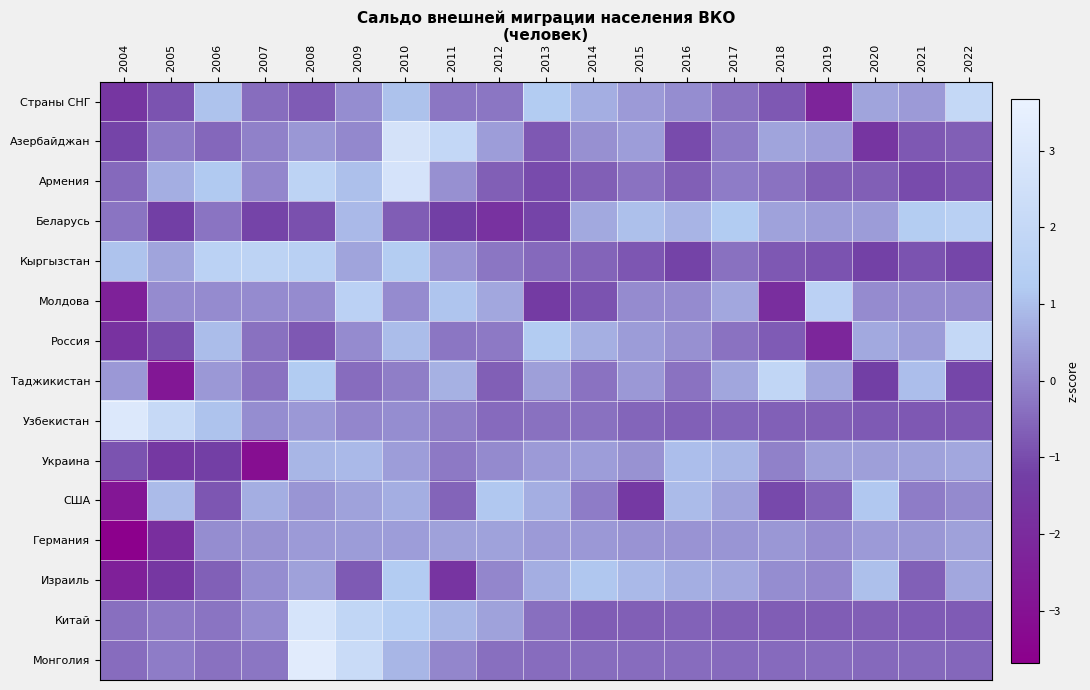

Reading left to right, what are all the values shown in this chart?

Страны СНГ: 2004=-1.6	2005=-0.9	2006=1.1	2007=-0.4	2008=-0.7	2009=0.1	2010=1.1	2011=-0.3	2012=-0.3	2013=1.2	2014=0.7	2015=0.4	2016=0.1	2017=-0.4	2018=-0.8	2019=-2.3	2020=0.5	2021=0.3	2022=2.0
Азербайджан: 2004=-1.1	2005=-0.2	2006=-0.5	2007=-0.1	2008=0.3	2009=0.1	2010=2.7	2011=2.0	2012=0.4	2013=-0.8	2014=0.2	2015=0.4	2016=-1.0	2017=-0.2	2018=0.5	2019=0.4	2020=-1.6	2021=-0.8	2022=-0.7
Армения: 2004=-0.5	2005=0.7	2006=1.2	2007=0.0	2008=1.7	2009=1.0	2010=2.7	2011=0.2	2012=-0.7	2013=-1.0	2014=-0.7	2015=-0.3	2016=-0.7	2017=-0.2	2018=-0.3	2019=-0.7	2020=-0.7	2021=-1.0	2022=-0.8
Беларусь: 2004=-0.3	2005=-1.2	2006=-0.3	2007=-1.1	2008=-0.9	2009=0.9	2010=-0.7	2011=-1.2	2012=-1.7	2013=-1.1	2014=0.6	2015=1.0	2016=0.8	2017=1.2	2018=0.5	2019=0.4	2020=0.4	2021=1.3	2022=1.5
Кыргызстан: 2004=1.1	2005=0.5	2006=1.6	2007=1.7	2008=1.5	2009=0.5	2010=1.3	2011=0.2	2012=-0.3	2013=-0.5	2014=-0.6	2015=-0.8	2016=-1.2	2017=-0.4	2018=-0.8	2019=-0.9	2020=-1.2	2021=-0.9	2022=-1.1
Молдова: 2004=-2.4	2005=0.1	2006=0.1	2007=0.1	2008=0.1	2009=1.6	2010=0.1	2011=1.1	2012=0.6	2013=-1.4	2014=-0.9	2015=0.1	2016=0.1	2017=0.6	2018=-1.9	2019=1.6	2020=0.1	2021=0.1	2022=0.1
Россия: 2004=-1.7	2005=-0.9	2006=1.0	2007=-0.4	2008=-0.8	2009=0.1	2010=1.0	2011=-0.3	2012=-0.2	2013=1.3	2014=0.7	2015=0.4	2016=0.2	2017=-0.3	2018=-0.7	2019=-2.2	2020=0.6	2021=0.4	2022=2.0
Таджикистан: 2004=0.3	2005=-2.8	2006=0.3	2007=-0.3	2008=1.2	2009=-0.4	2010=-0.1	2011=0.8	2012=-0.7	2013=0.4	2014=-0.3	2015=0.3	2016=-0.3	2017=0.5	2018=1.9	2019=0.5	2020=-1.2	2021=1.0	2022=-1.1
Узбекистан: 2004=3.0	2005=2.1	2006=1.1	2007=0.1	2008=0.3	2009=0.0	2010=0.1	2011=-0.1	2012=-0.5	2013=-0.3	2014=-0.4	2015=-0.6	2016=-0.6	2017=-0.6	2018=-0.6	2019=-0.7	2020=-0.8	2021=-0.8	2022=-0.8
Украина: 2004=-0.9	2005=-1.5	2006=-1.3	2007=-3.1	2008=0.8	2009=0.9	2010=0.4	2011=-0.2	2012=0.1	2013=0.4	2014=0.4	2015=0.2	2016=1.0	2017=0.8	2018=-0.1	2019=0.5	2020=0.5	2021=0.5	2022=0.6
США: 2004=-2.8	2005=0.9	2006=-0.8	2007=0.7	2008=0.3	2009=0.5	2010=0.7	2011=-0.6	2012=1.2	2013=0.7	2014=-0.2	2015=-1.5	2016=0.9	2017=0.5	2018=-1.0	2019=-0.6	2020=1.2	2021=-0.2	2022=0.1
Германия: 2004=-3.7	2005=-1.9	2006=0.1	2007=0.2	2008=0.4	2009=0.4	2010=0.4	2011=0.5	2012=0.5	2013=0.4	2014=0.3	2015=0.2	2016=0.2	2017=0.3	2018=0.3	2019=0.1	2020=0.3	2021=0.3	2022=0.5
Израиль: 2004=-2.4	2005=-1.5	2006=-0.6	2007=0.1	2008=0.5	2009=-0.8	2010=1.2	2011=-1.6	2012=0.0	2013=0.7	2014=1.1	2015=0.9	2016=0.7	2017=0.6	2018=0.1	2019=0.0	2020=1.0	2021=-0.6	2022=0.6
Китай: 2004=-0.4	2005=-0.2	2006=-0.3	2007=0.1	2008=2.8	2009=1.9	2010=1.4	2011=0.8	2012=0.5	2013=-0.4	2014=-0.7	2015=-0.7	2016=-0.6	2017=-0.7	2018=-0.7	2019=-0.7	2020=-0.7	2021=-0.7	2022=-0.7
Монголия: 2004=-0.4	2005=-0.2	2006=-0.4	2007=-0.3	2008=3.3	2009=2.2	2010=0.8	2011=0.0	2012=-0.4	2013=-0.4	2014=-0.4	2015=-0.5	2016=-0.5	2017=-0.5	2018=-0.5	2019=-0.5	2020=-0.5	2021=-0.5	2022=-0.5